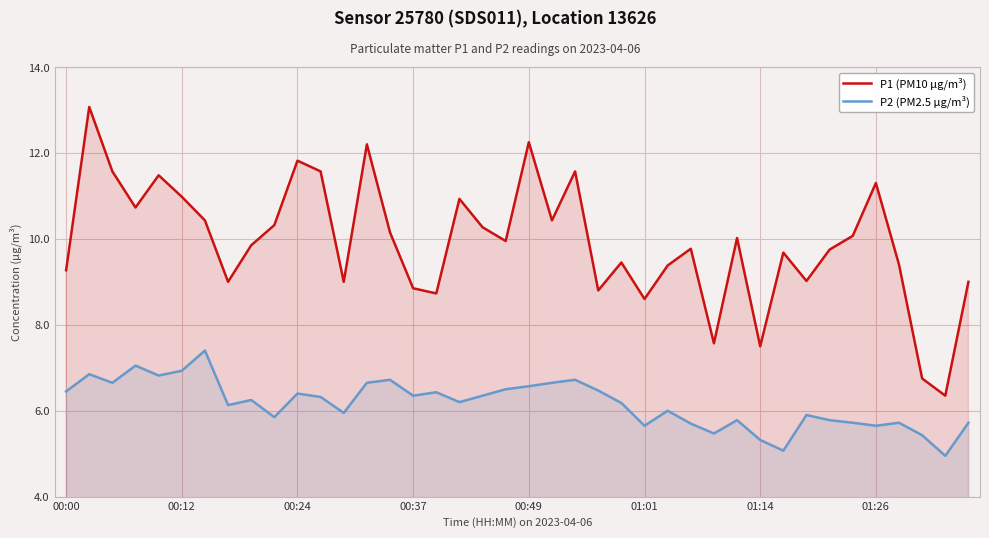

True or false: P2 (PM2.5 µg/m³) has a value of 7.6 at 28.

False